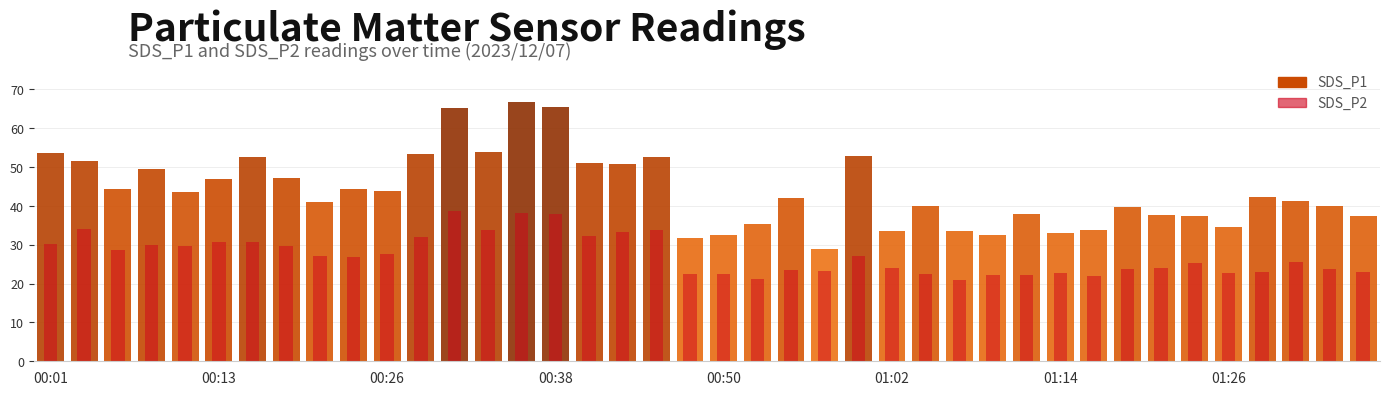

What is the sum of all SDS_P1 values?

1756.0